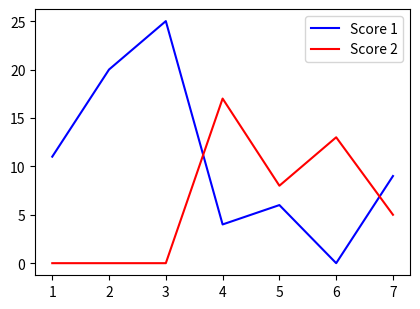

Which series has the widest spread of values?

Score 1